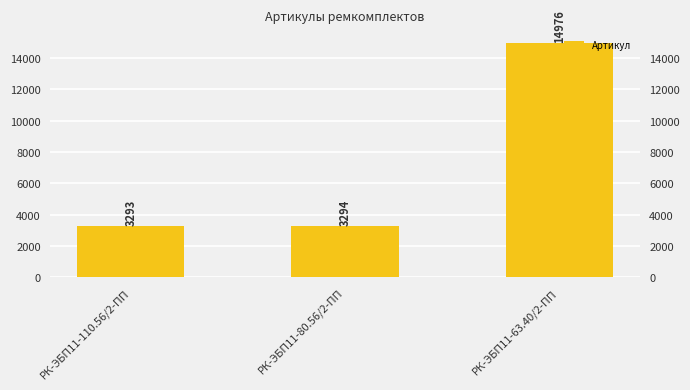

Rank the categories by value from lowest to highest.

РК-ЭБП11-110.56/2-ПП, РК-ЭБП11-80.56/2-ПП, РК-ЭБП11-63.40/2-ПП